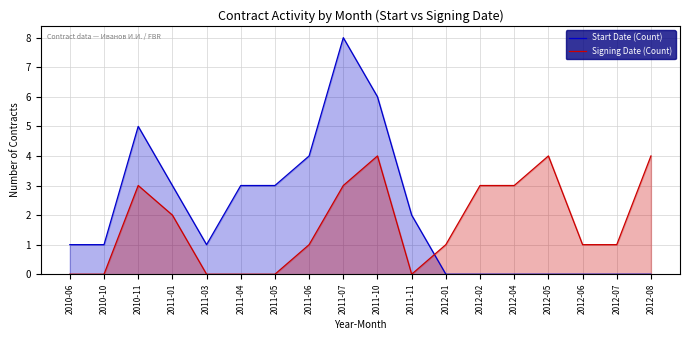

Does the chart have visible grid lines?

Yes